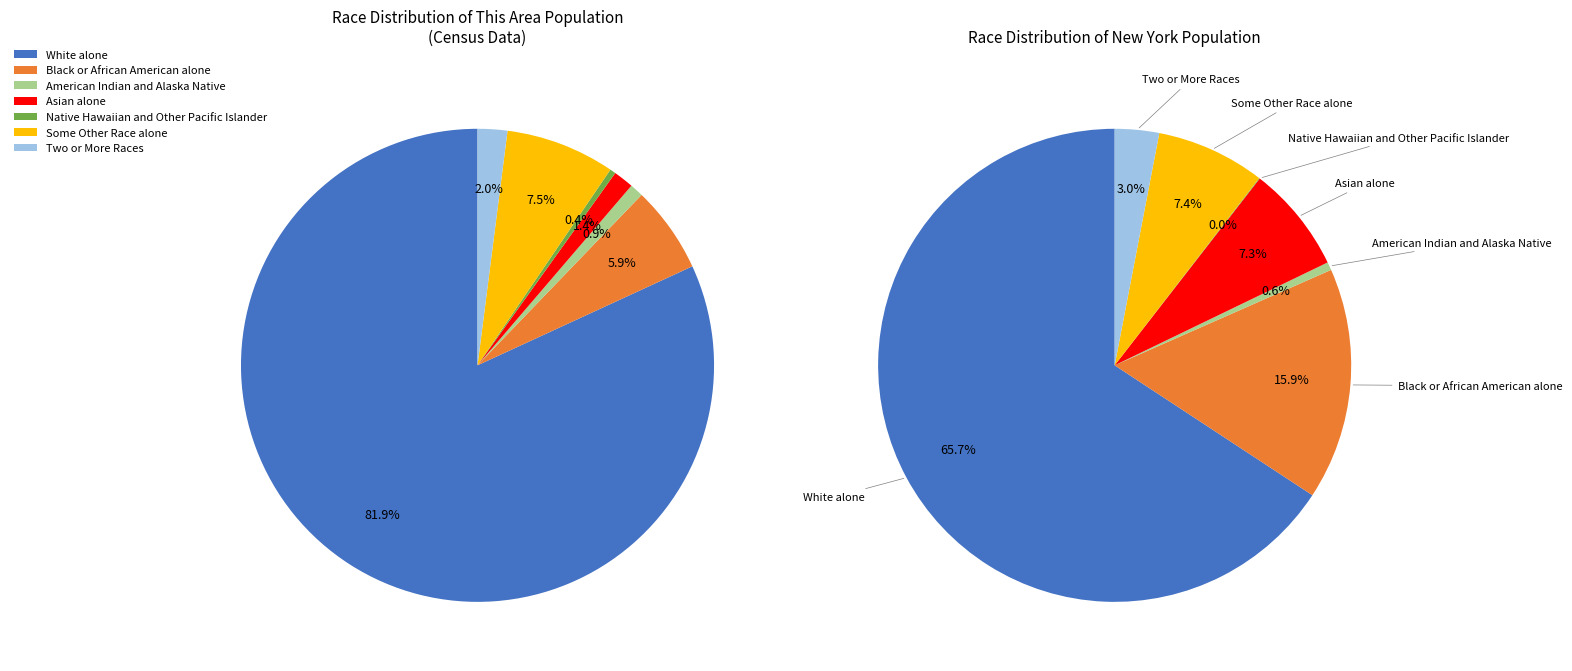

Is the sum of Asian alone and Two or More Races greater than half?

No